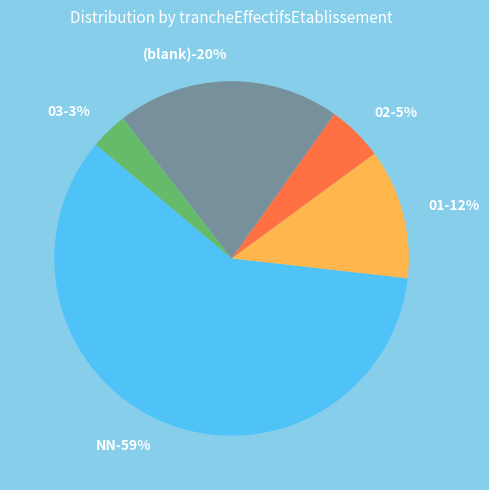

To the nearest percent, what is the average slice percentage?

20%